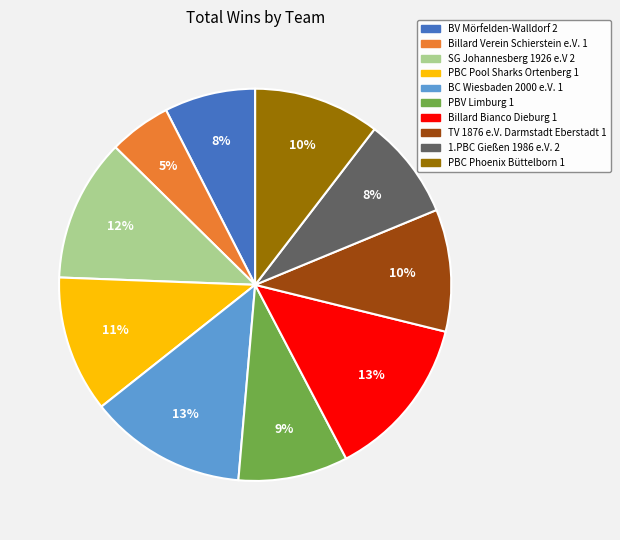

Which slice is the smallest?

Billard Verein Schierstein e.V. 1